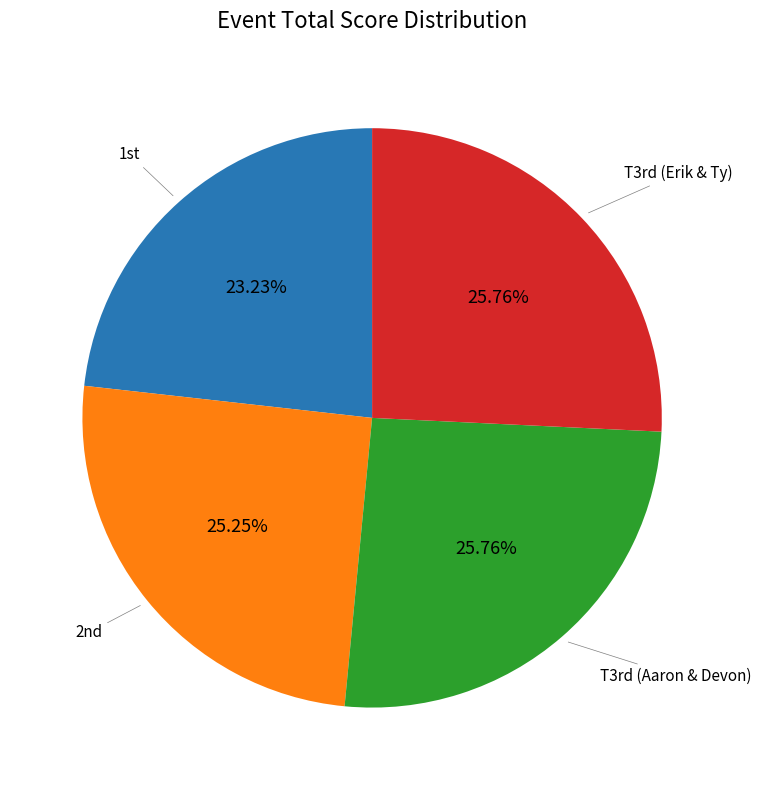

Does any single category account for the majority?

No